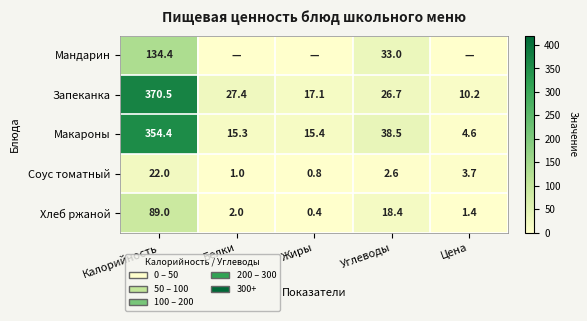

What is the total value across all series at Белки?

45.7